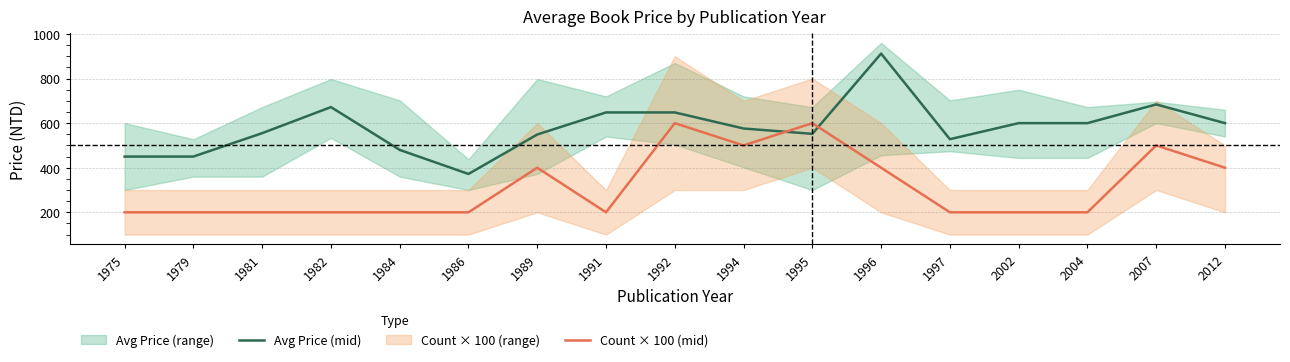

What is the difference between the maximum and second lowest values in the Count × 100 (mid) series?

400